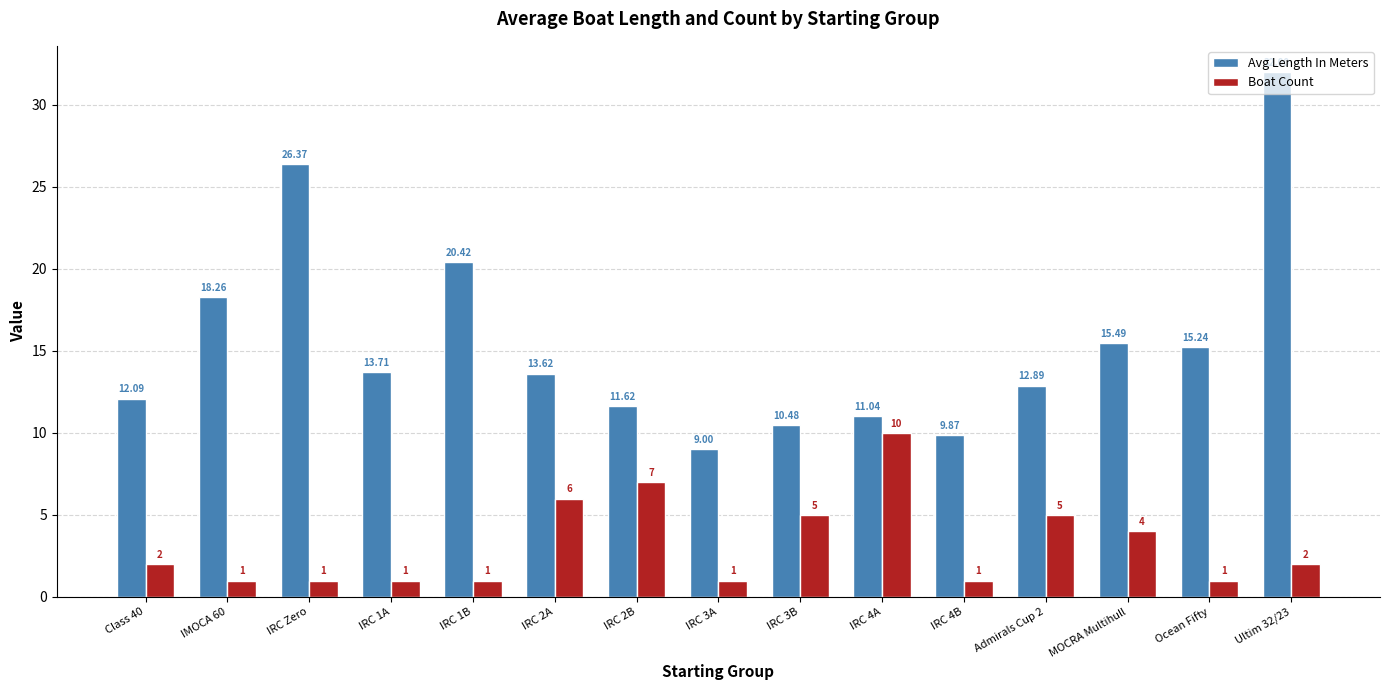

At how many categories does at least one series exceed 6?

15